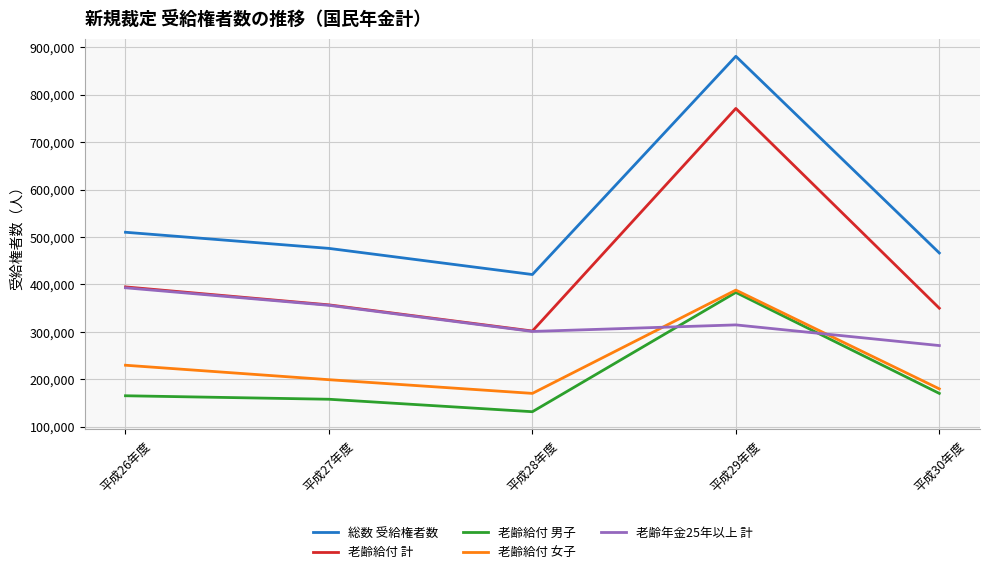

Rank the categories by 老齢給付 女子 value from lowest to highest.

平成28年度, 平成30年度, 平成27年度, 平成26年度, 平成29年度